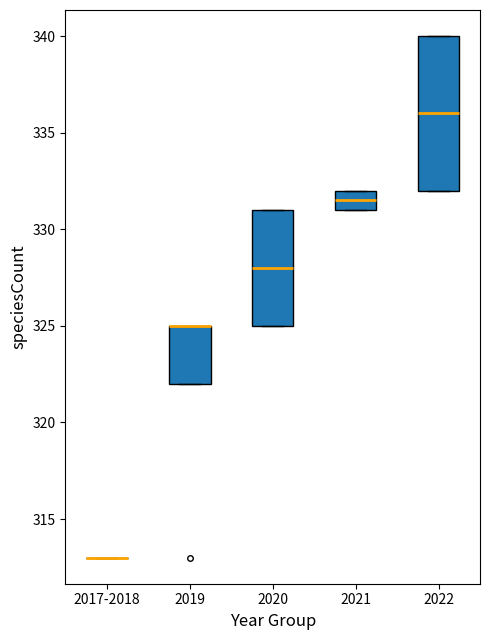

Reading left to right, transcribe this box plot: for each box, give where its median line is, the range the box spans, and where its two whiskers end, as read against the y-axis. The values are not printed on the chart, so give them approximately, as read against the axis.

2017-2018: box collapsed to a line at 313.0, whiskers 313.0 to 313.0
2019: median 325.0 (drawn on the box's upper edge), box 322.0 to 325.0, whiskers 322.0 to 325.0
2020: median 328.0, box 325.0 to 331.0, whiskers 325.0 to 331.0
2021: median 331.5, box 331.0 to 332.0, whiskers 331.0 to 332.0
2022: median 336.0, box 332.0 to 340.0, whiskers 332.0 to 340.0